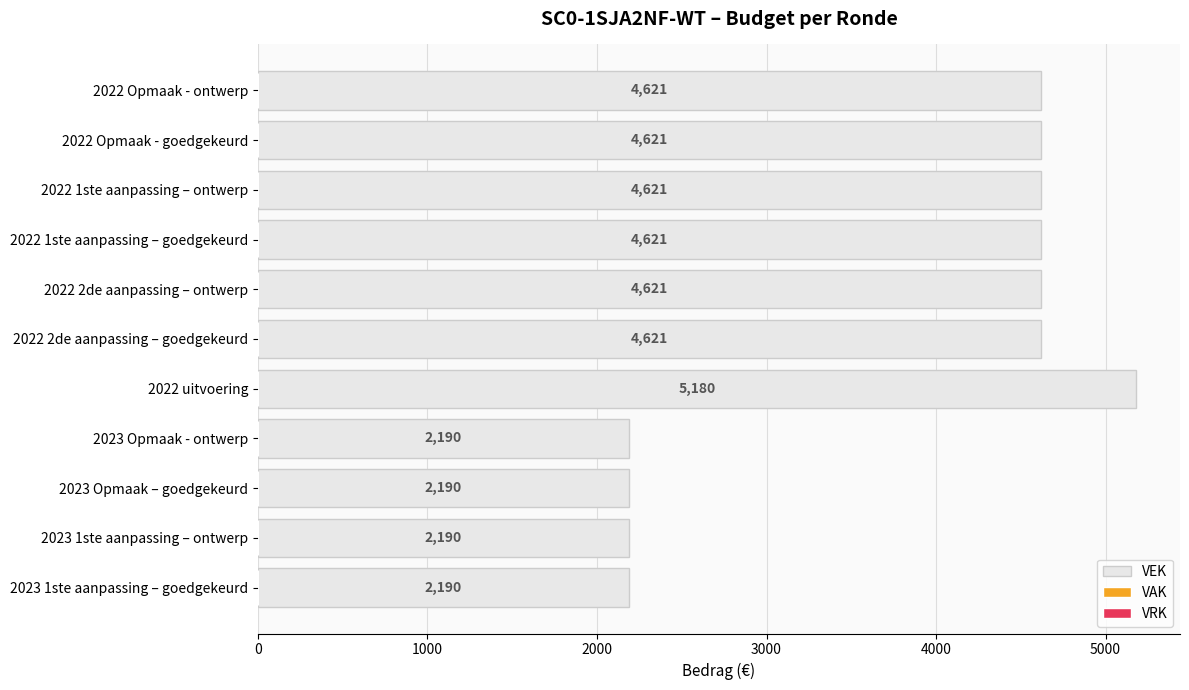

Is it true that the value at 2022 1ste aanpassing – ontwerp is 6334?

False